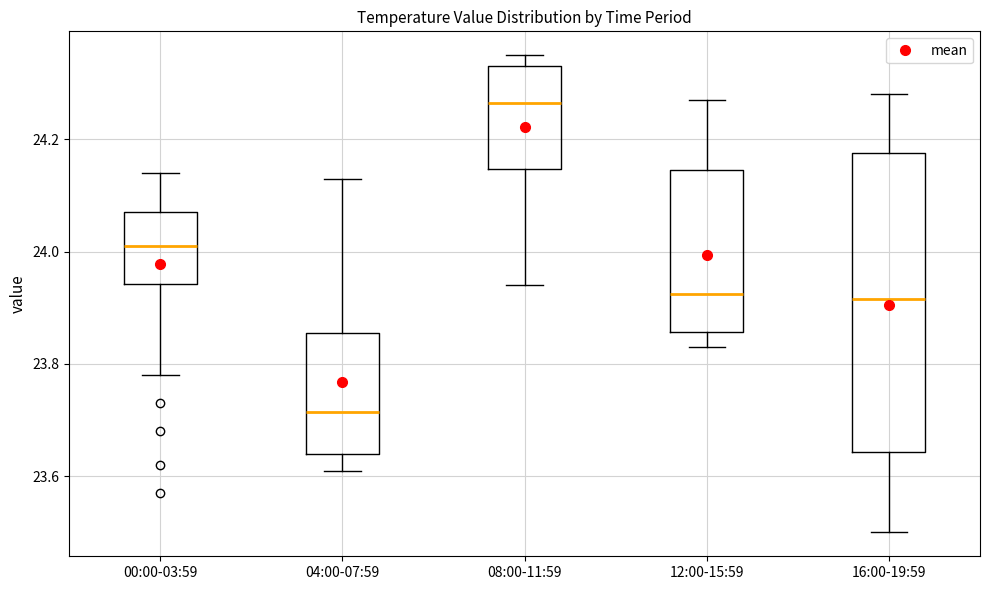

Reading left to right, transcribe this box plot: for each box, give where its median line is, the range the box spans, and where its two whiskers end, as read against the y-axis. The values are not printed on the chart, so give them approximately, as read against the axis.

00:00-03:59: median 24.02, box 23.94 to 24.08, whiskers 23.78 to 24.14
04:00-07:59: median 23.72, box 23.64 to 23.86, whiskers 23.62 to 24.14
08:00-11:59: median 24.26, box 24.14 to 24.34, whiskers 23.94 to 24.36
12:00-15:59: median 23.92, box 23.86 to 24.14, whiskers 23.84 to 24.28
16:00-19:59: median 23.92, box 23.64 to 24.18, whiskers 23.50 to 24.28